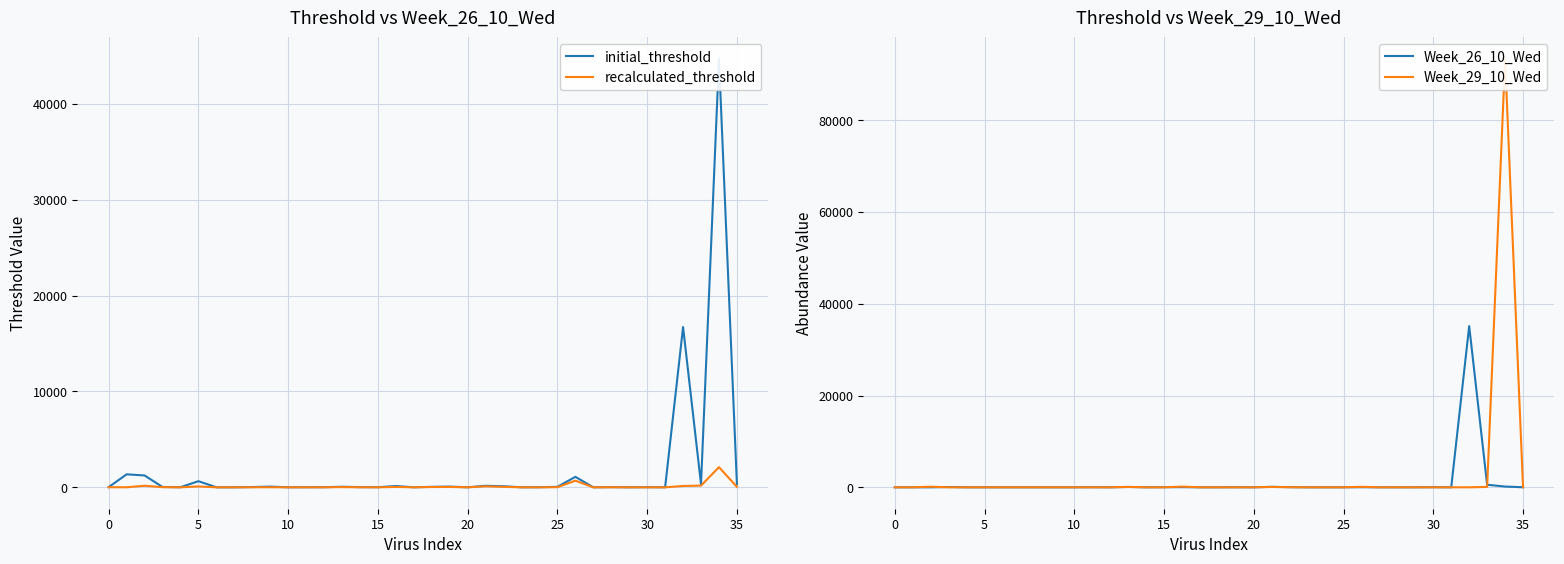

The value of Week_26_10_Wed at 10 is -15687.0. True or false?

False